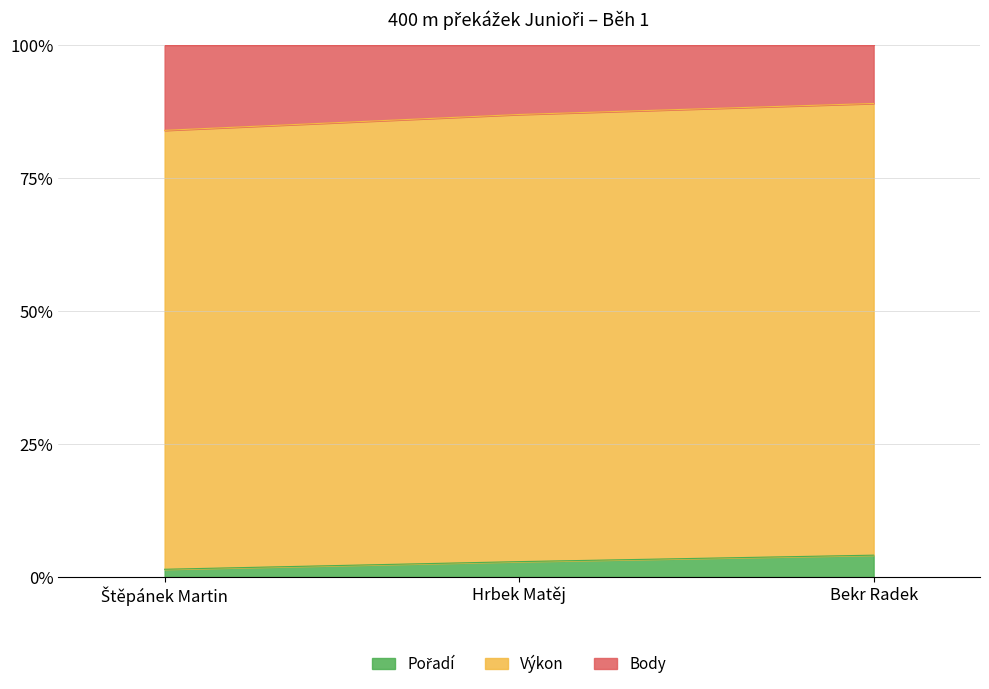

What is the difference between the Pořadí values at Štěpánek Martin and Hrbek Matěj?

1.4